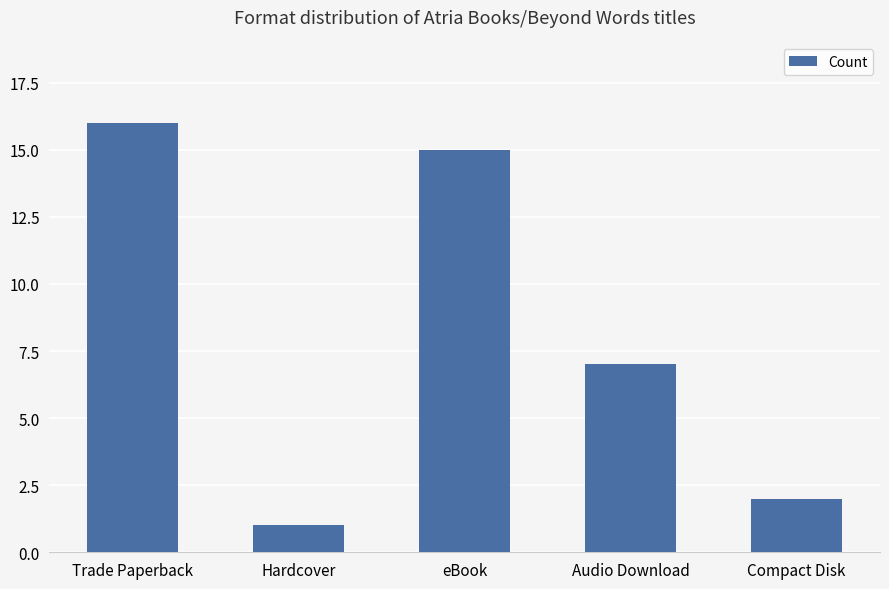

What position from the left is Hardcover?

2